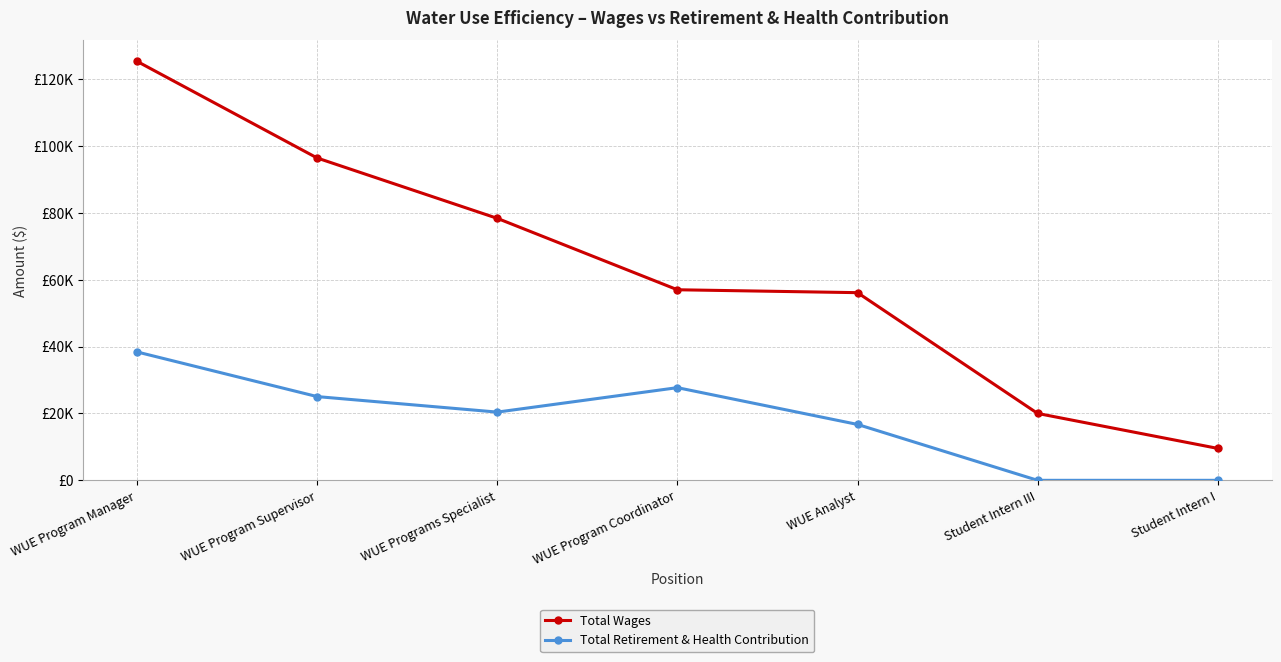

What are all the series names shown in the legend?

Total Wages, Total Retirement & Health Contribution